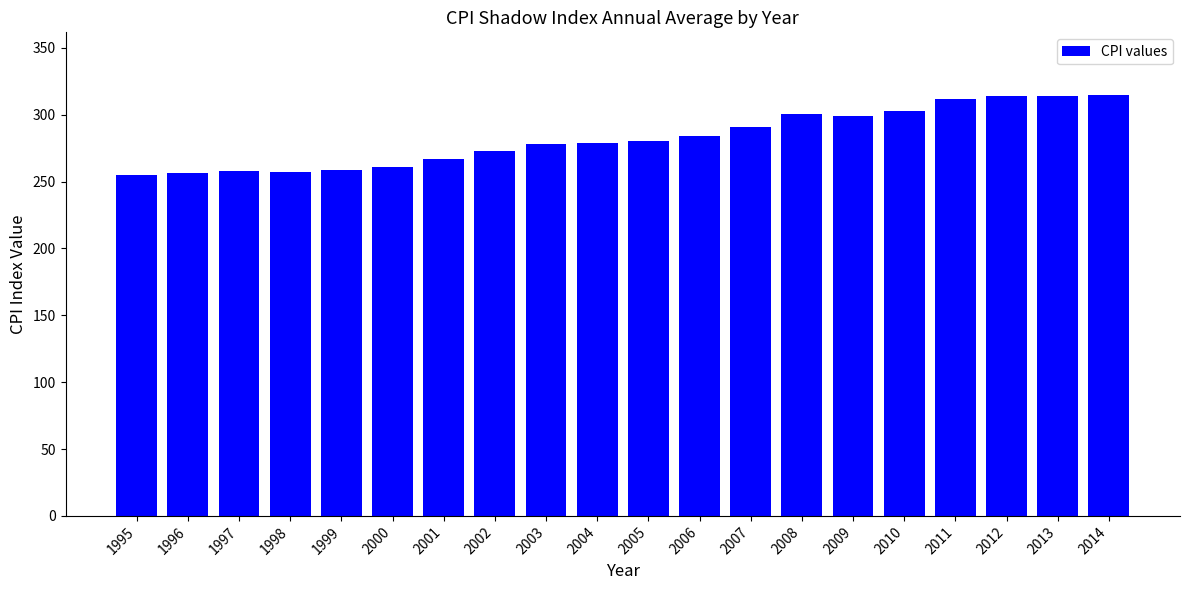

The chart shows a value of 556.1 at 2013. True or false?

False